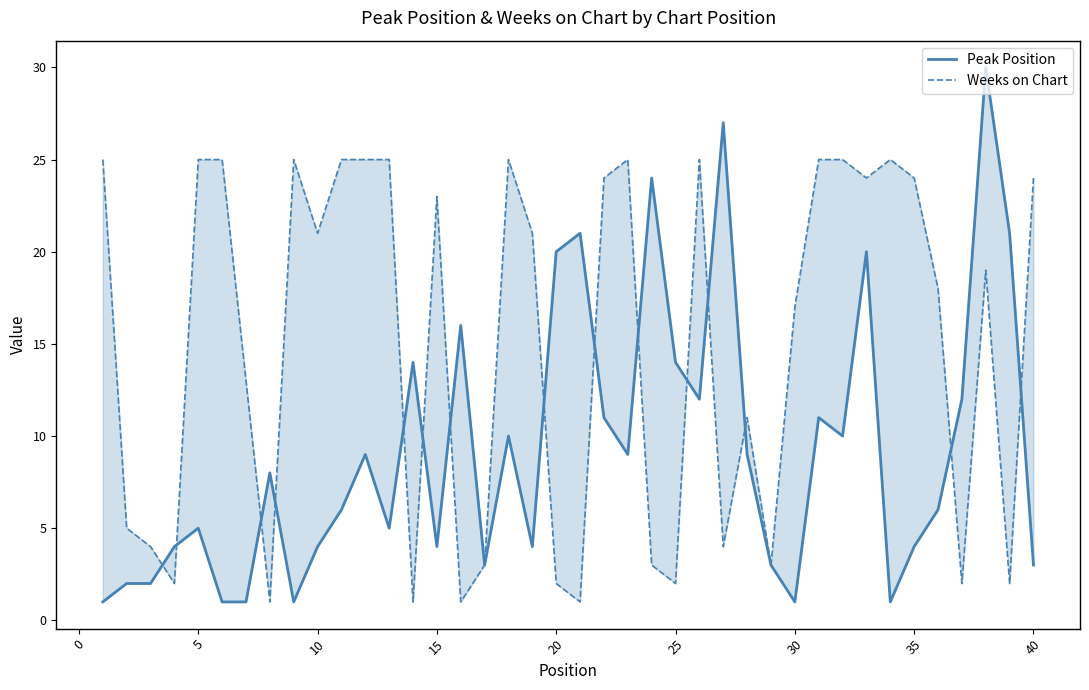

Which series has the widest spread of values?

Peak Position